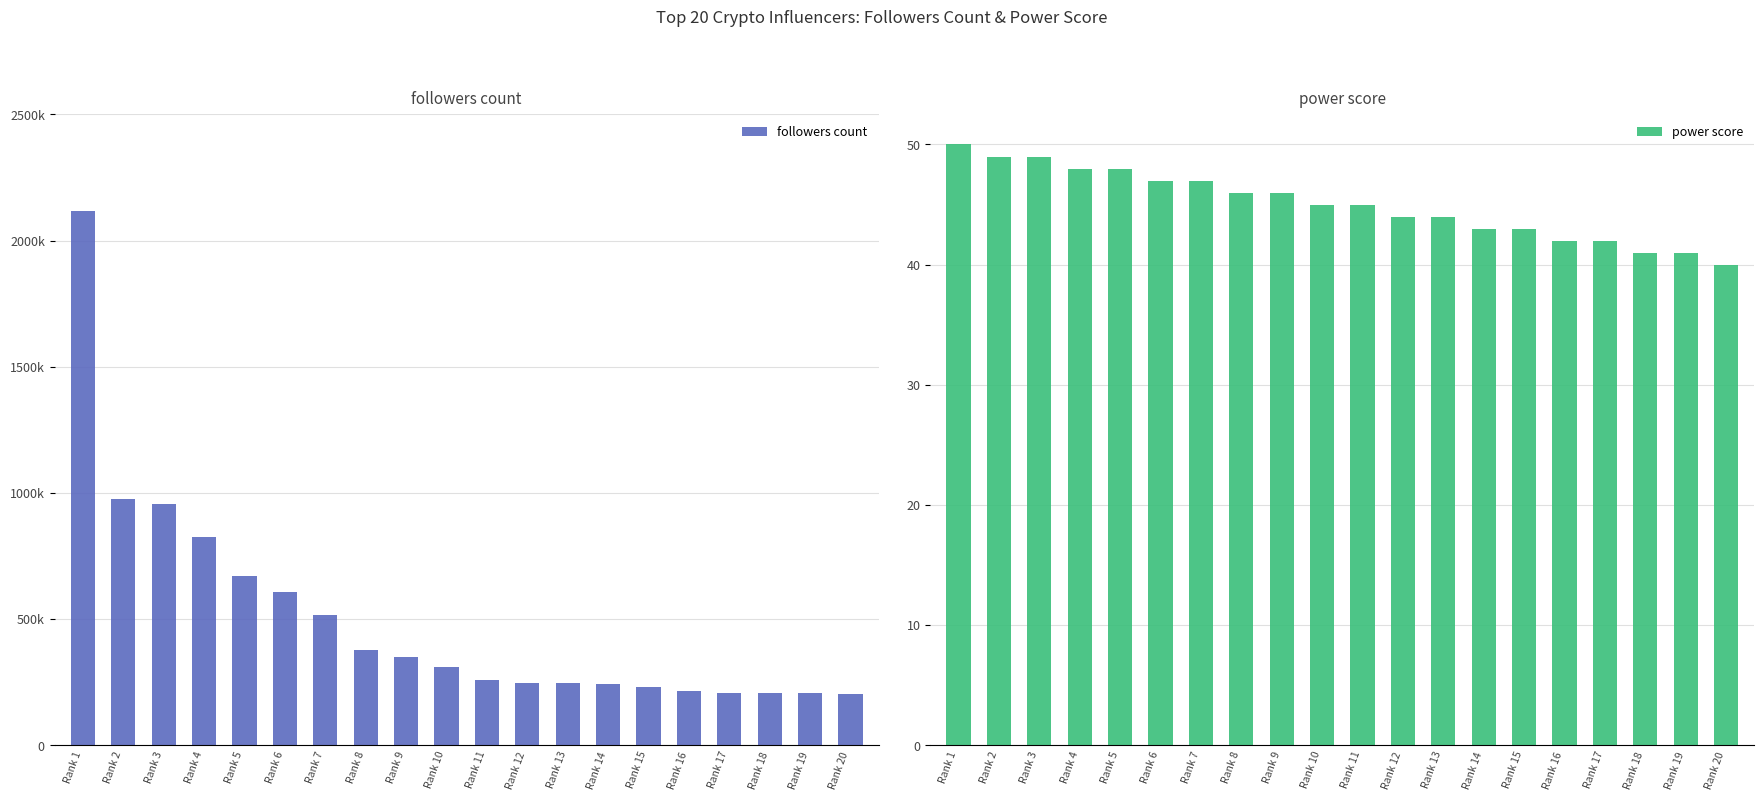

How many groups of bars are there?

20